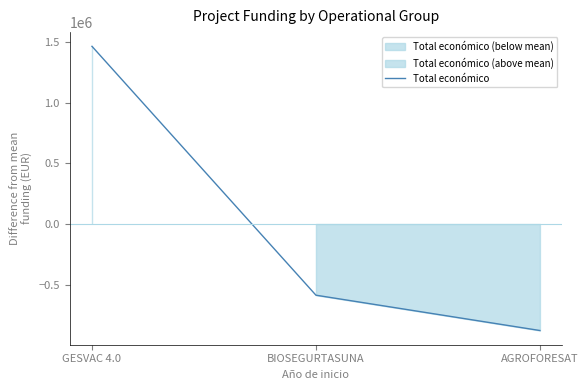

What is the lowest value of the Total económico series?

-876568